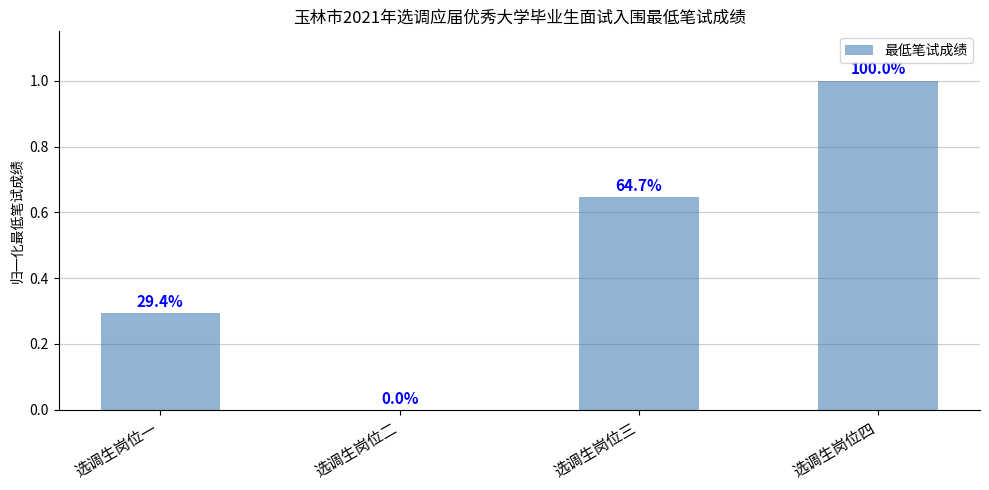

Count the number of values greater than 0.

3